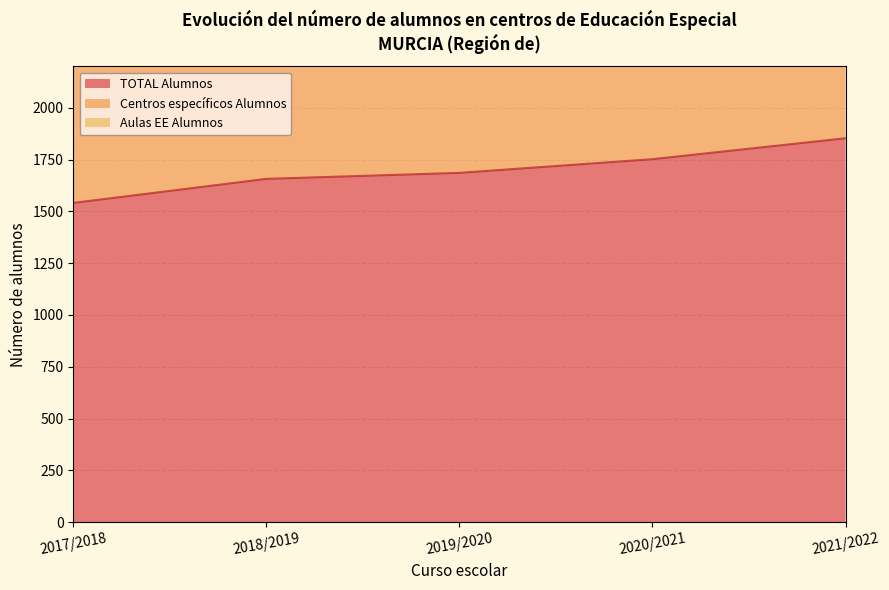

At which label does TOTAL Alumnos reach its peak?

2021/2022